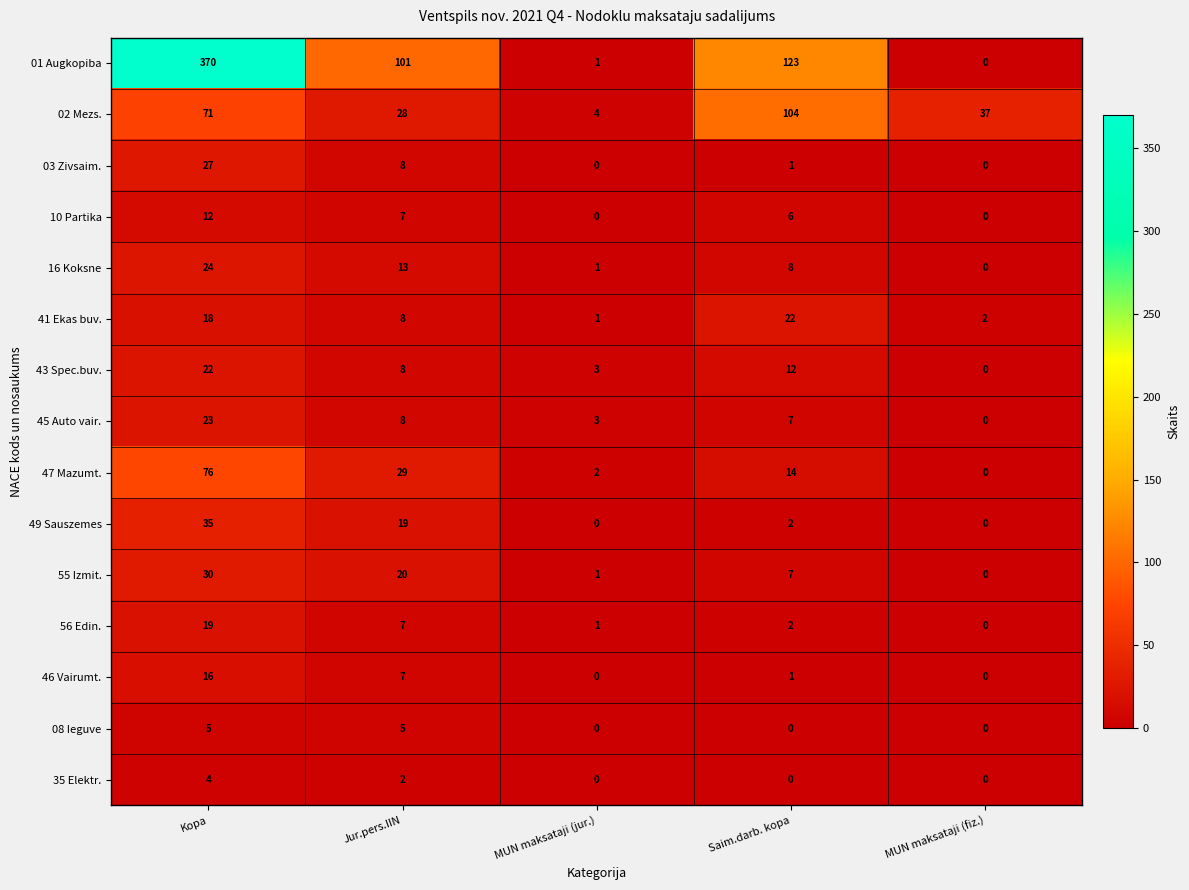

True or false: 55 Izmit. has a value of 19 at MUN maksataji (fiz.).

False